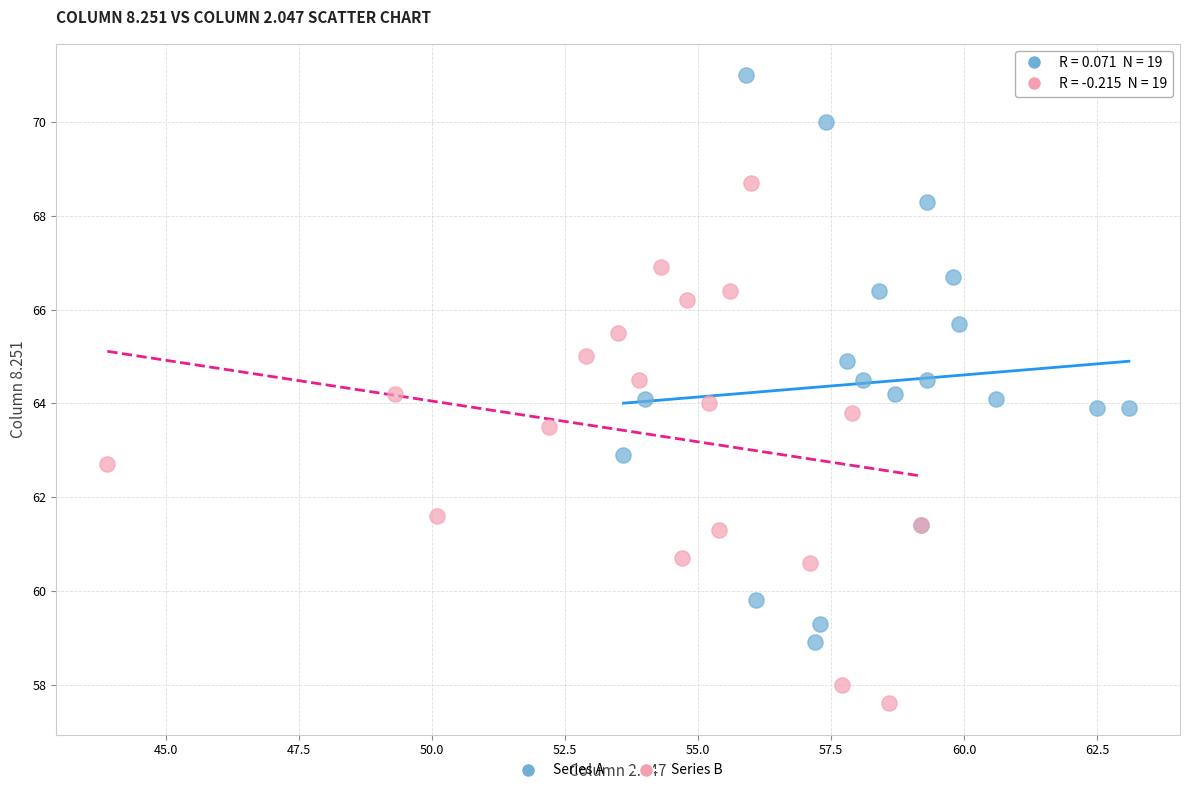

Which series reaches the maximum Y coordinate?

Series A